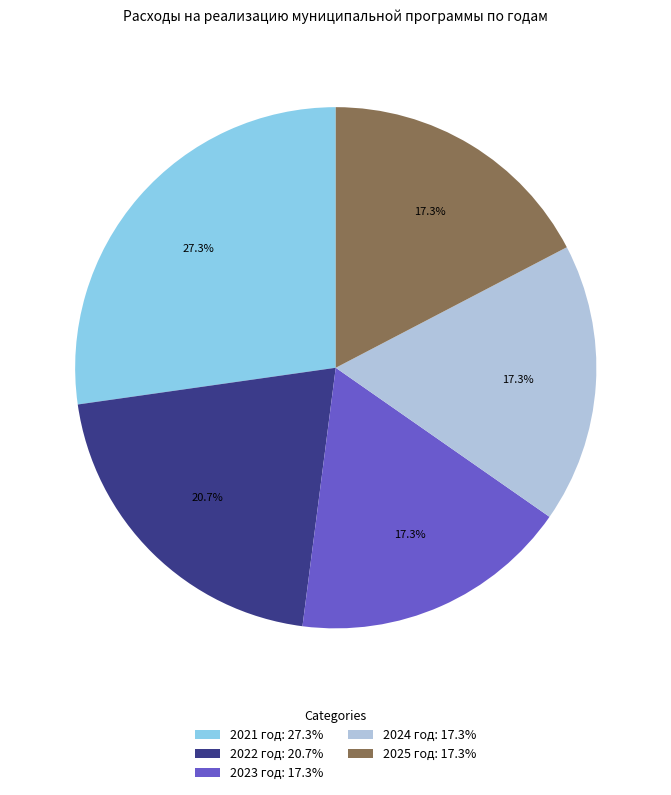

What is the total percentage of 2023 год: 17.3% and 2021 год: 27.3%?

44.6%